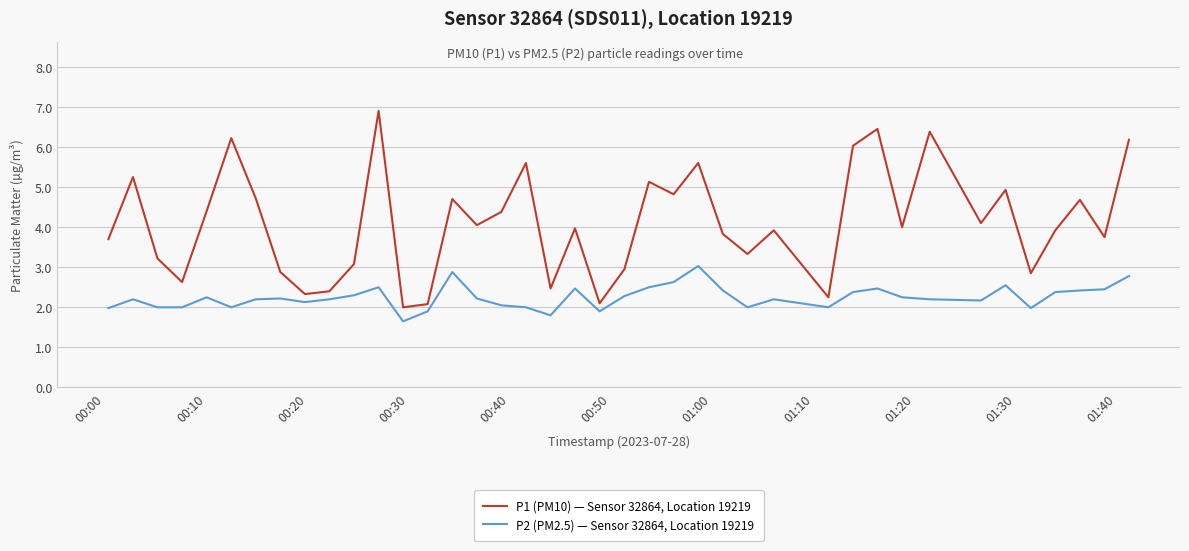

What is the maximum value shown in the chart?

6.9